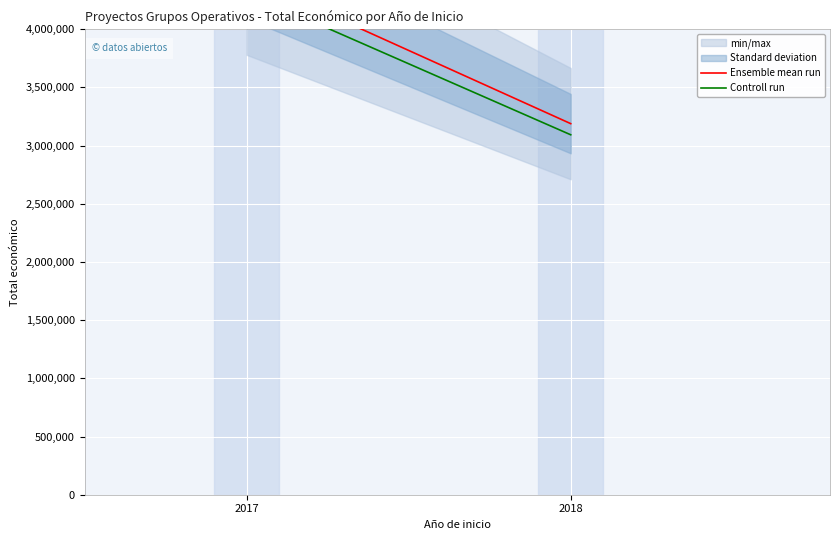

What is the greatest value displayed?

4447541.0